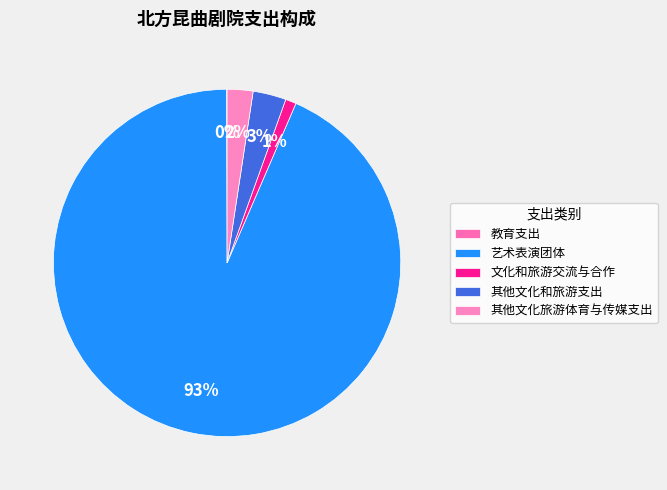

What percentage is NOT represented by 艺术表演团体?

6.5%